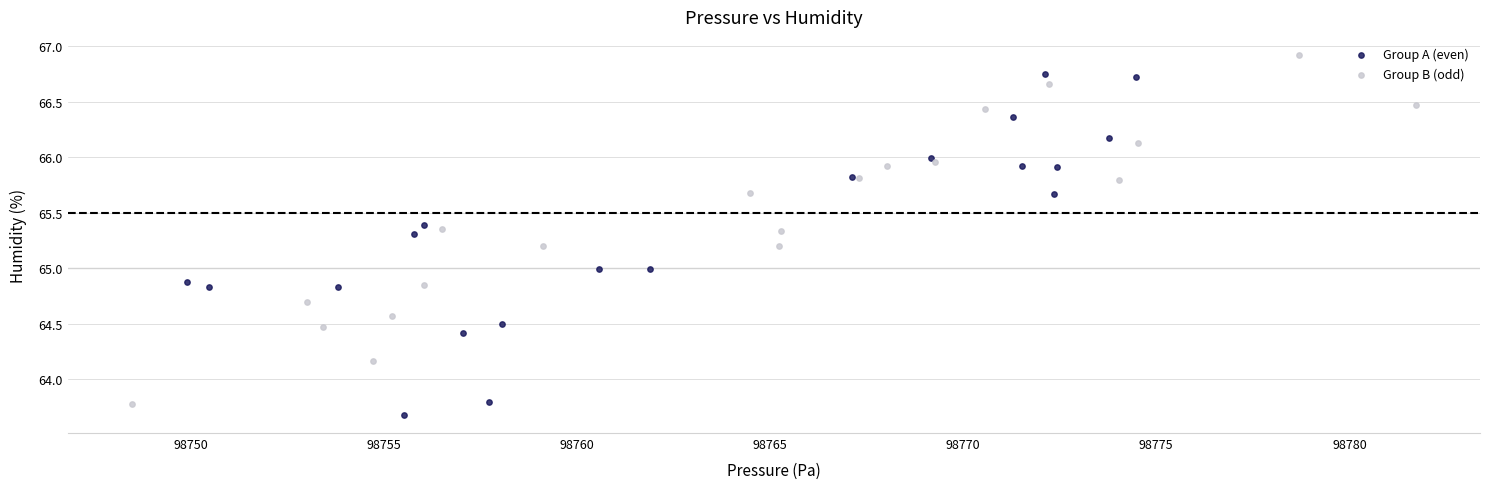

Which series reaches the maximum Y coordinate?

Group B (odd)